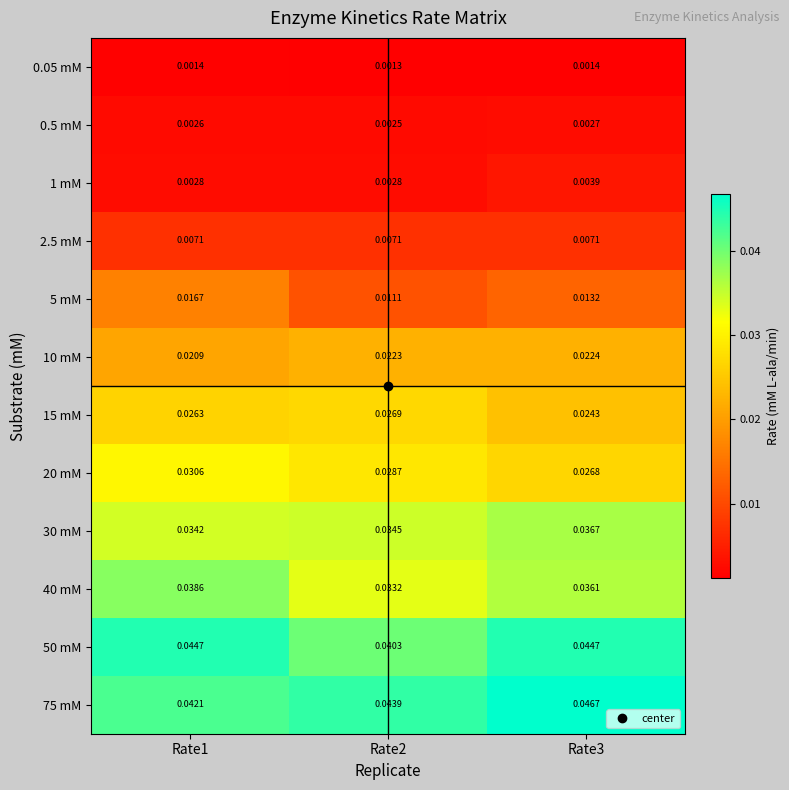

Which category has the highest value across all series?

Rate3